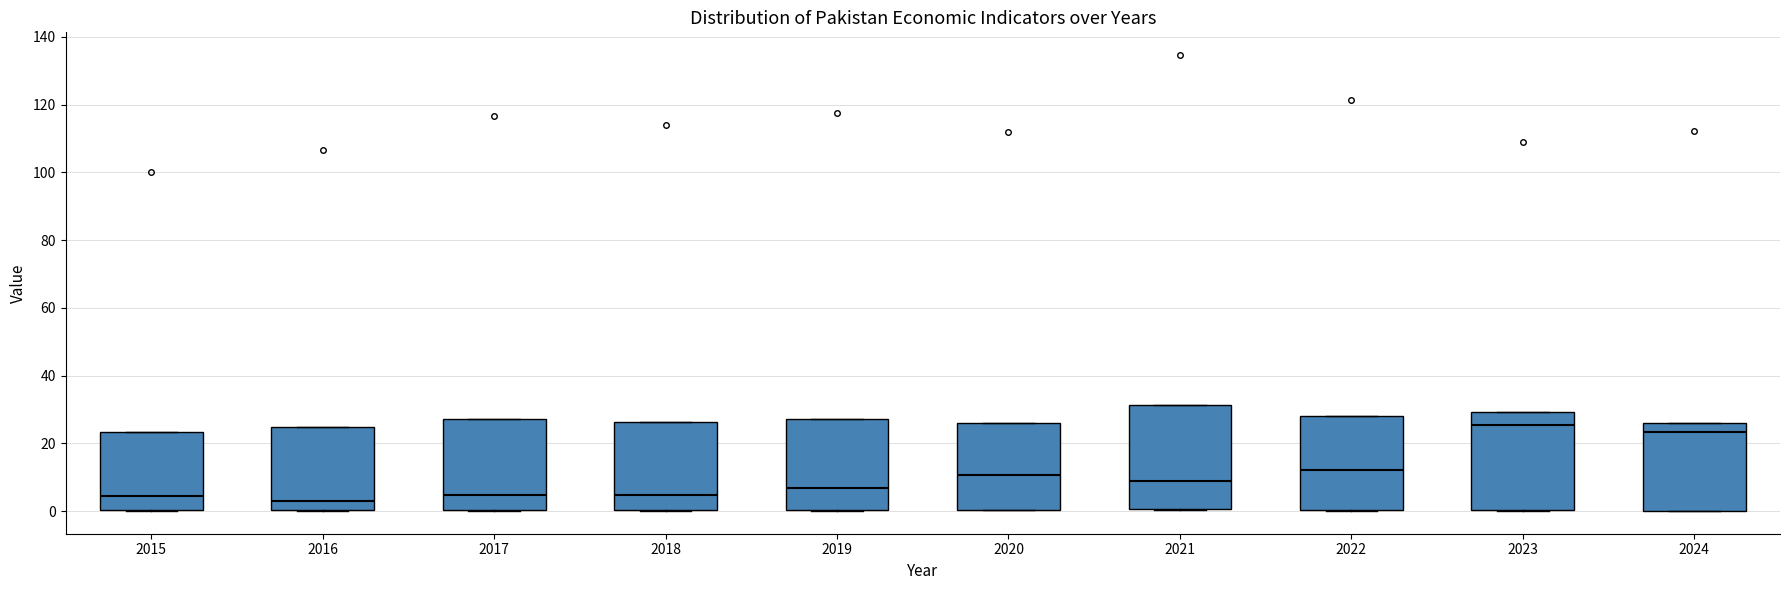

Reading left to right, transcribe this box plot: for each box, give where its median line is, the range the box spans, and where its two whiskers end, as read against the y-axis. The values are not printed on the chart, so give them approximately, as read against the axis.

2015: median 4, box 0 to 24, whiskers 0 to 24
2016: median 2, box 0 to 24, whiskers 0 to 24
2017: median 4, box 0 to 28, whiskers 0 to 28
2018: median 4, box 0 to 26, whiskers 0 to 26
2019: median 6, box 0 to 28, whiskers 0 to 28
2020: median 10, box 0 to 26, whiskers 0 to 26
2021: median 8, box 0 to 32, whiskers 0 to 32
2022: median 12, box 0 to 28, whiskers 0 to 28
2023: median 26, box 0 to 30, whiskers 0 to 30
2024: median 24, box 0 to 26, whiskers 0 to 26